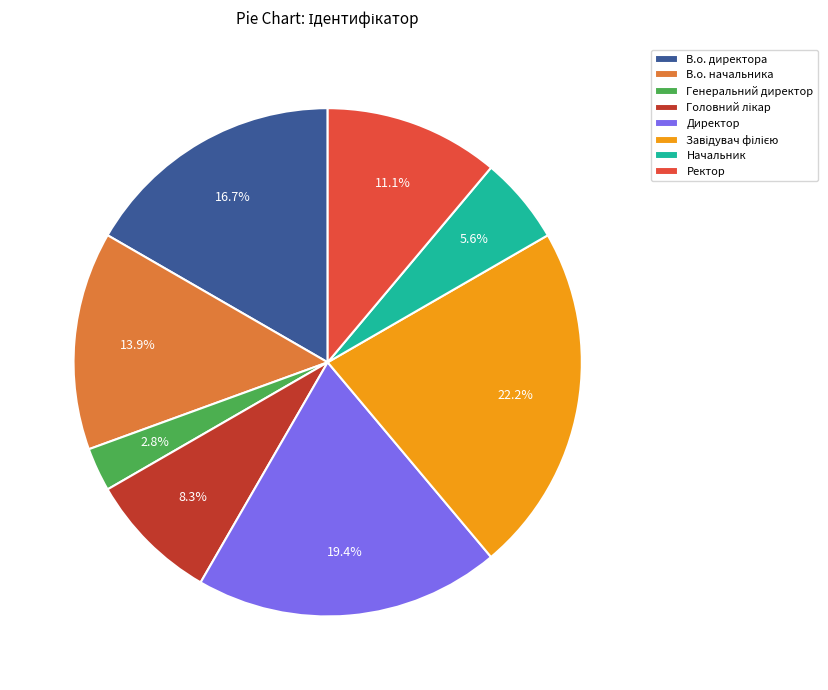

To the nearest percent, what portion does В.о. начальника represent?

14%